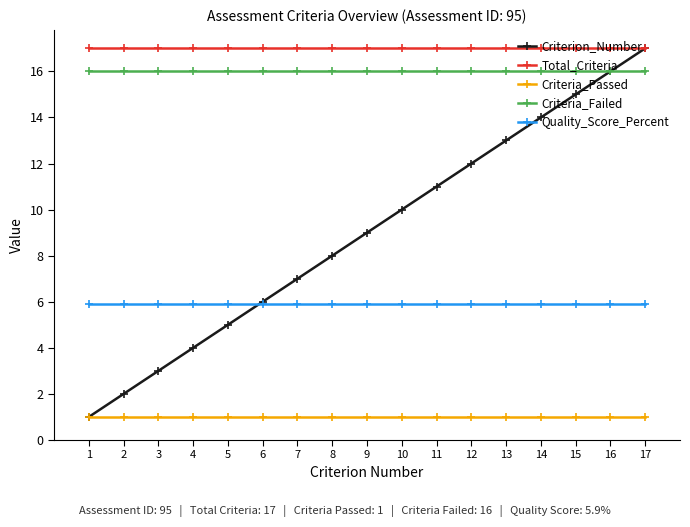

Rank the series at 4 from highest to lowest value.

Total_Criteria, Criteria_Failed, Quality_Score_Percent, Criterion_Number, Criteria_Passed